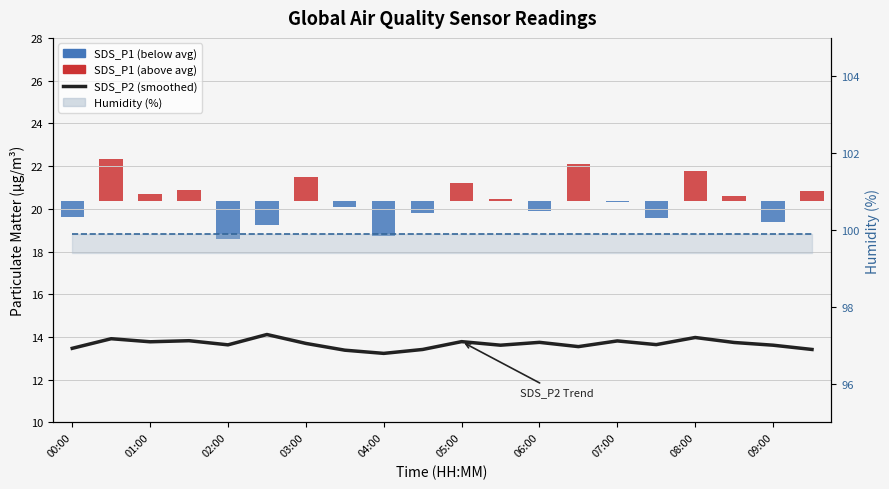

Between 01:00 and 11, which series saw the biggest shift?

SDS_P2 (smoothed)